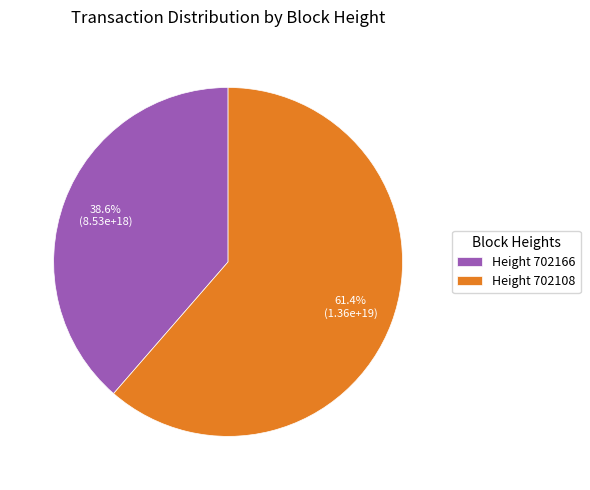

Is there any slice that represents more than half of the pie?

Yes